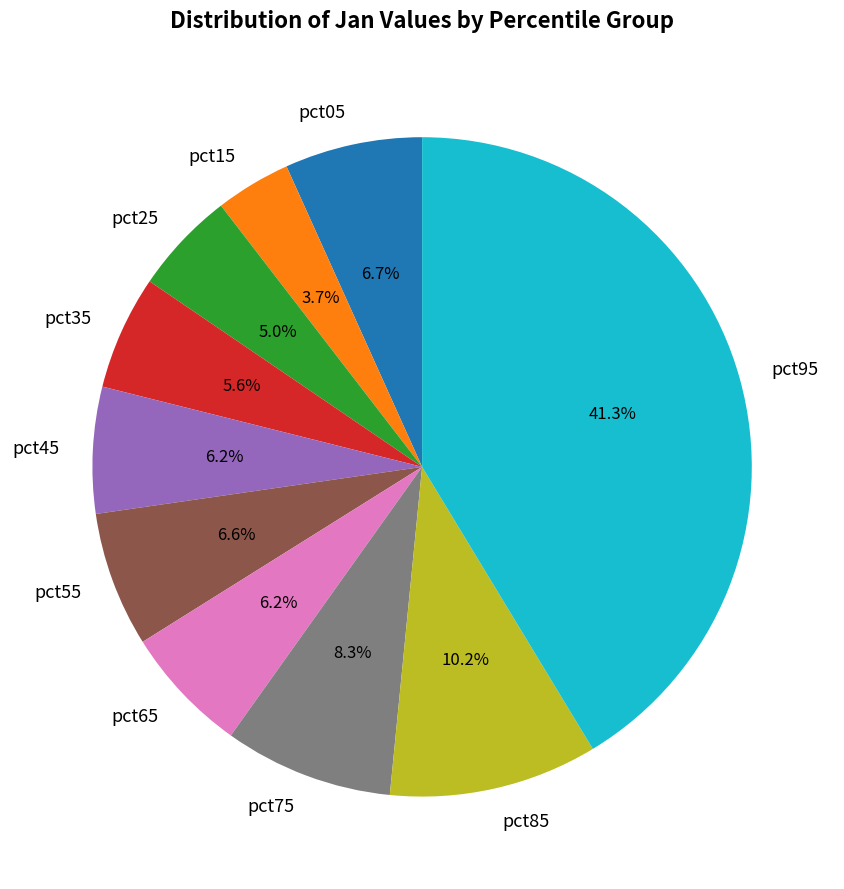

Which slice is the largest?

pct95